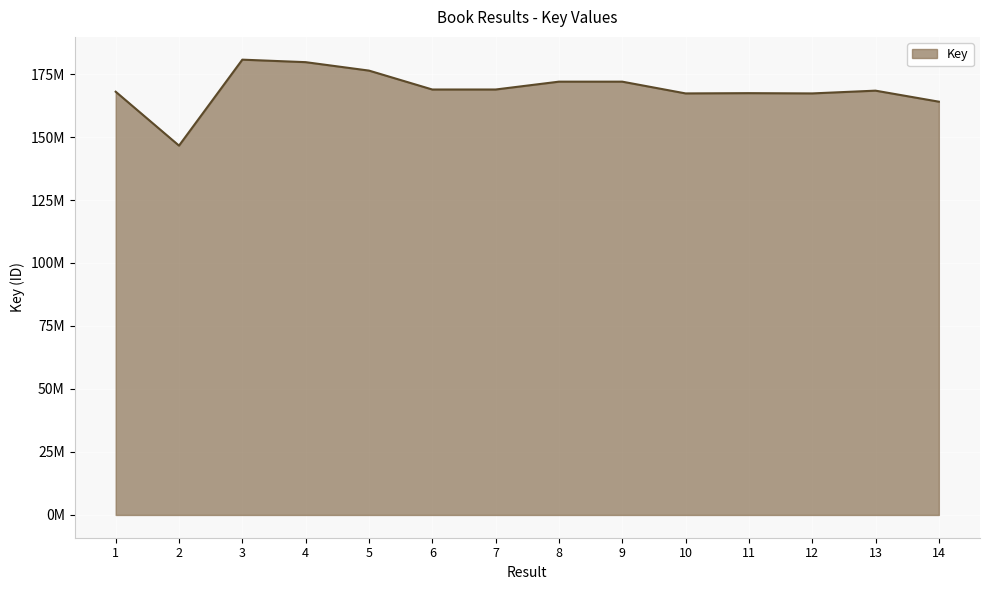

The chart shows a value of 110761932 at 3. True or false?

False